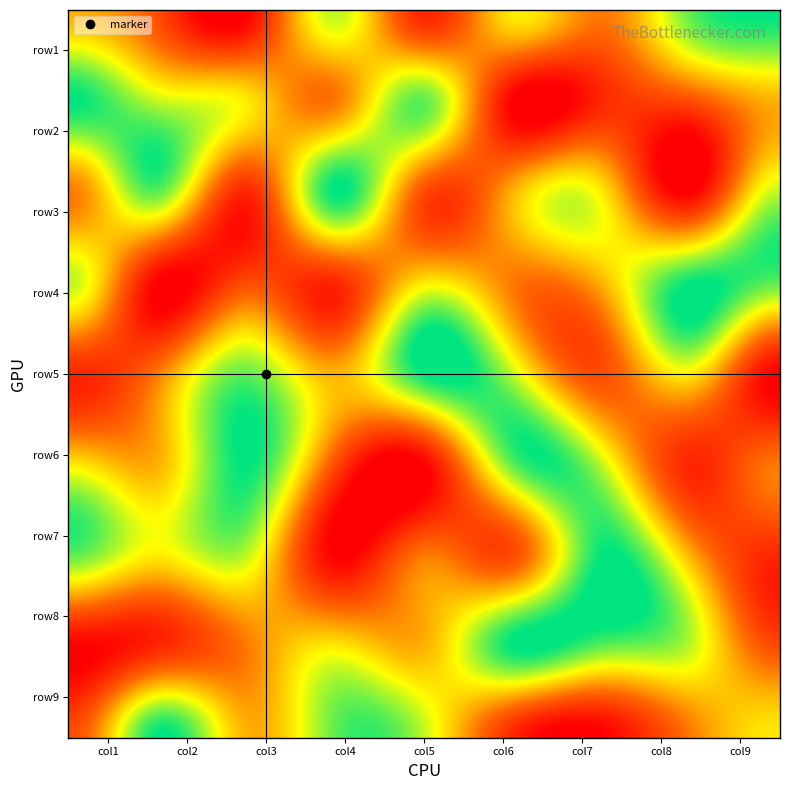

Where is row8 nearest to the value 5?

4